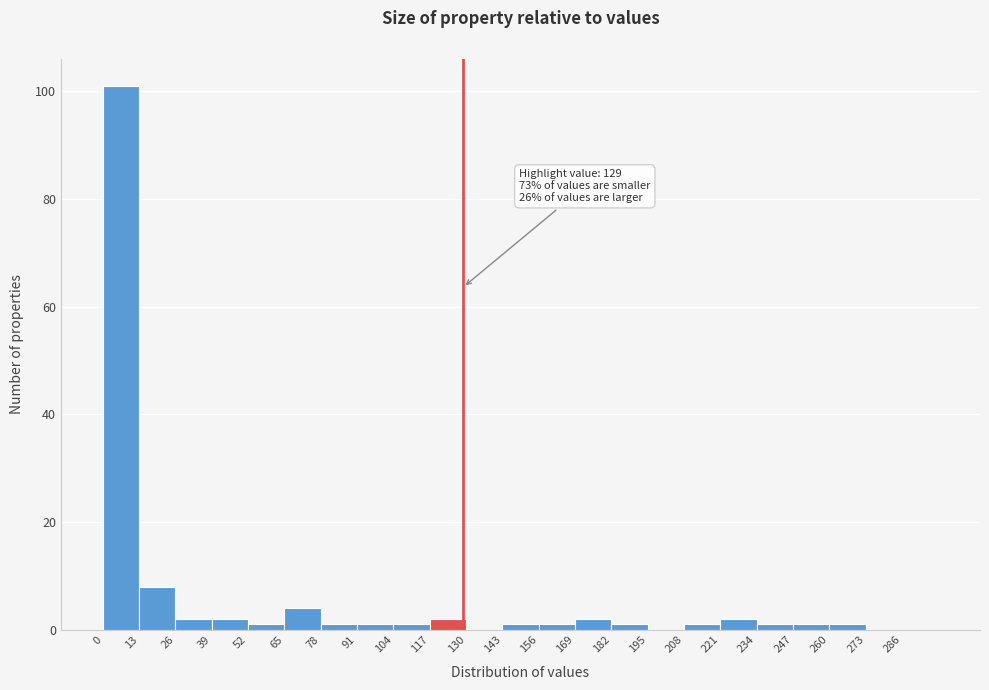

Which range on the x-axis has the tallest bar?

0 to 13